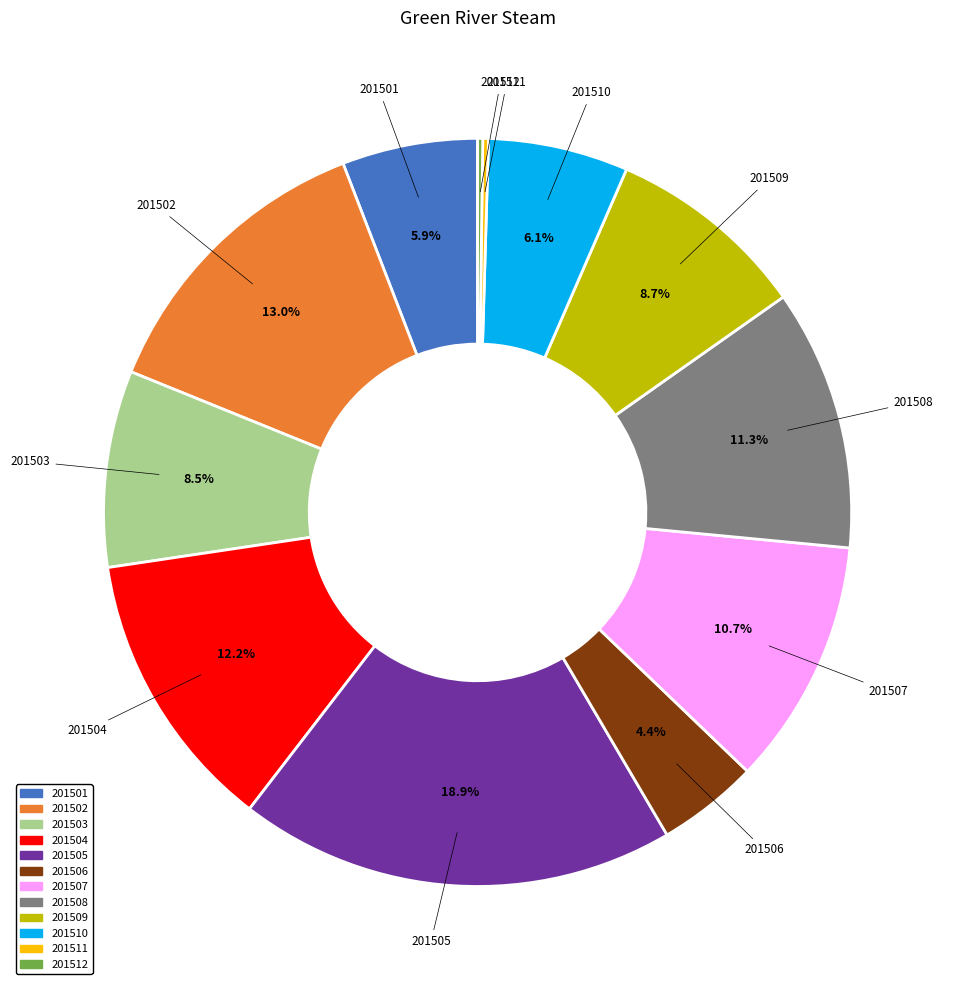

Which category has the biggest portion of the pie?

201505